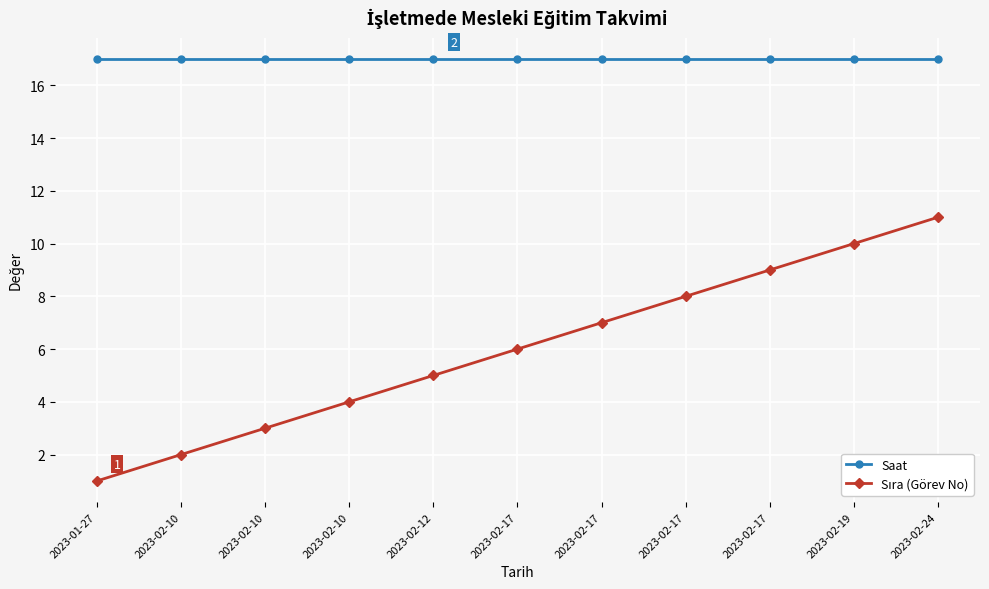

How many distinct data groups are displayed?

2